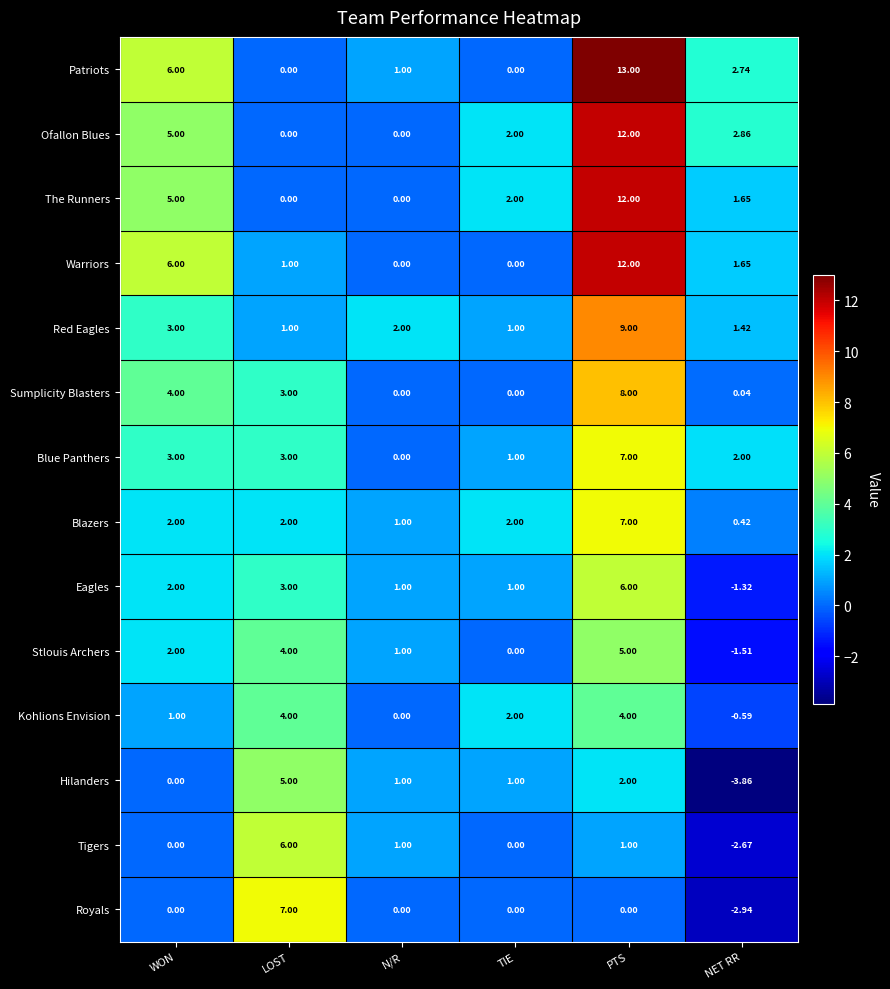

Which series has the largest range (max minus min)?

Patriots